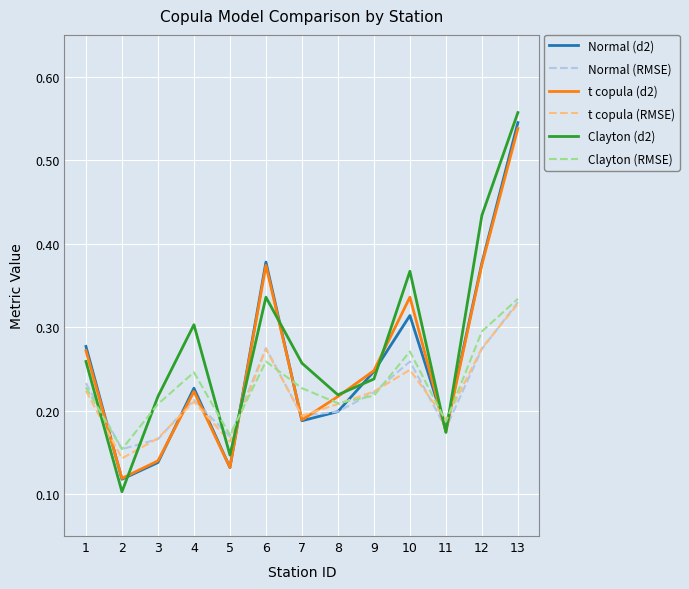

At which category does the chart reach its peak across all series?

13